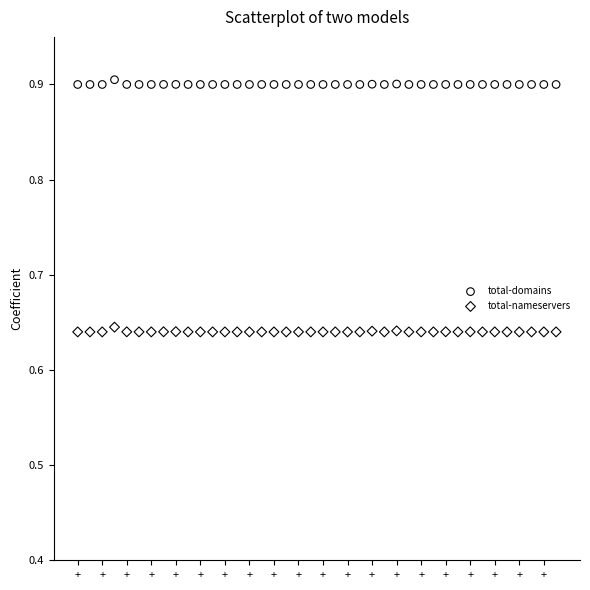

Across all data points, what is the range of Y values (max minus min)?

0.3